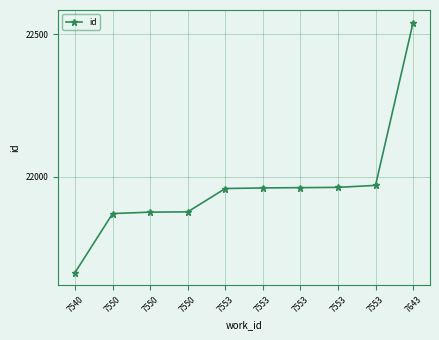

Reading left to right, list all the values displayed in this chart.

21663	21870	21875	21876	21958	21960	21961	21962	21969	22541